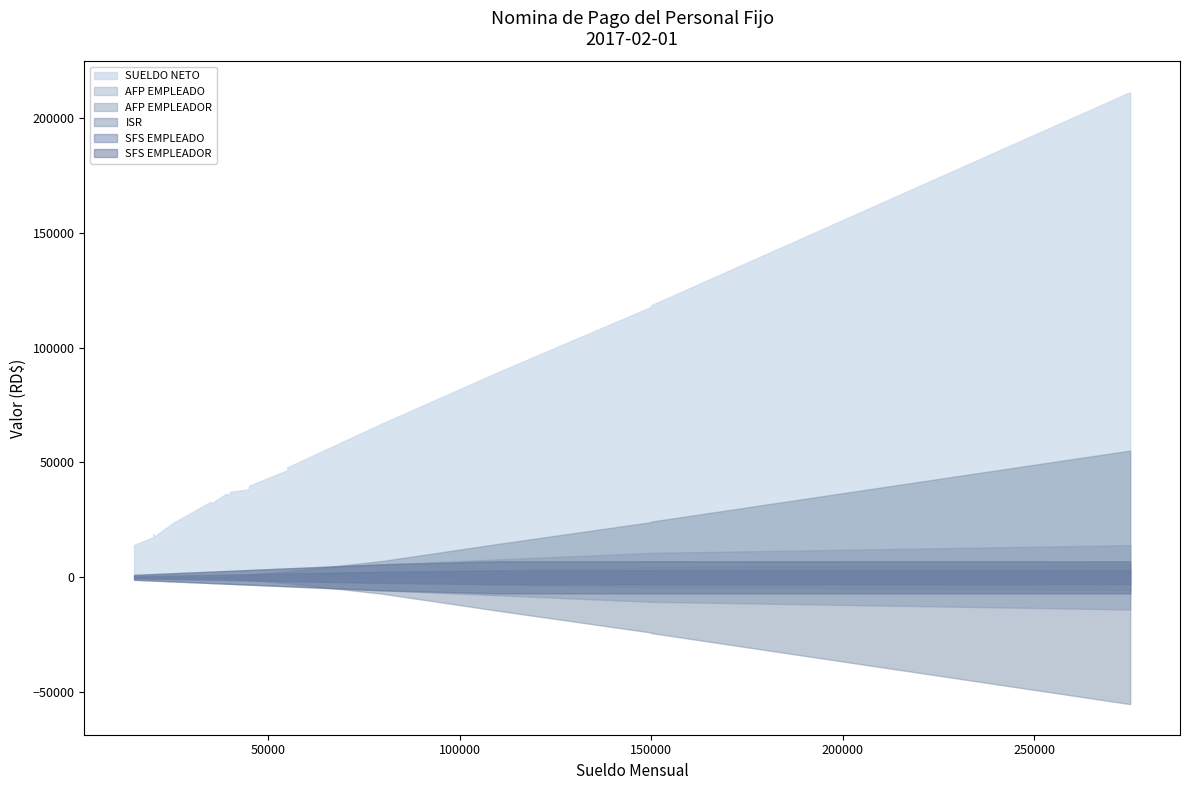

Between 80000 and 20000, which series saw the biggest shift?

SUELDO NETO